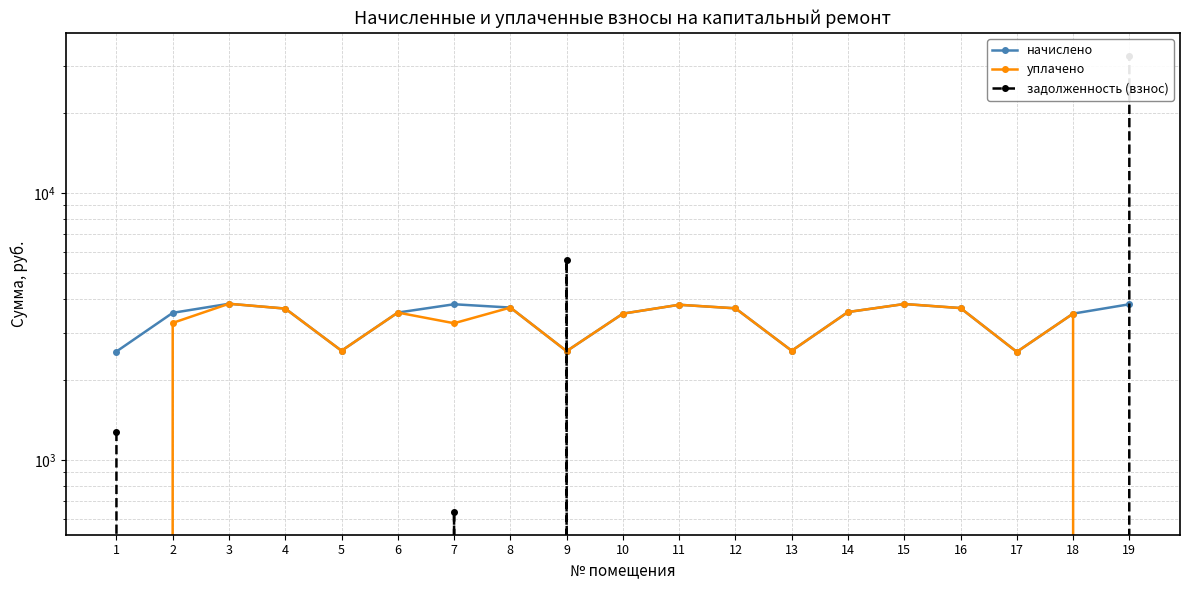

What is the value of the уплачено point at the 5th from the left?

2566.8